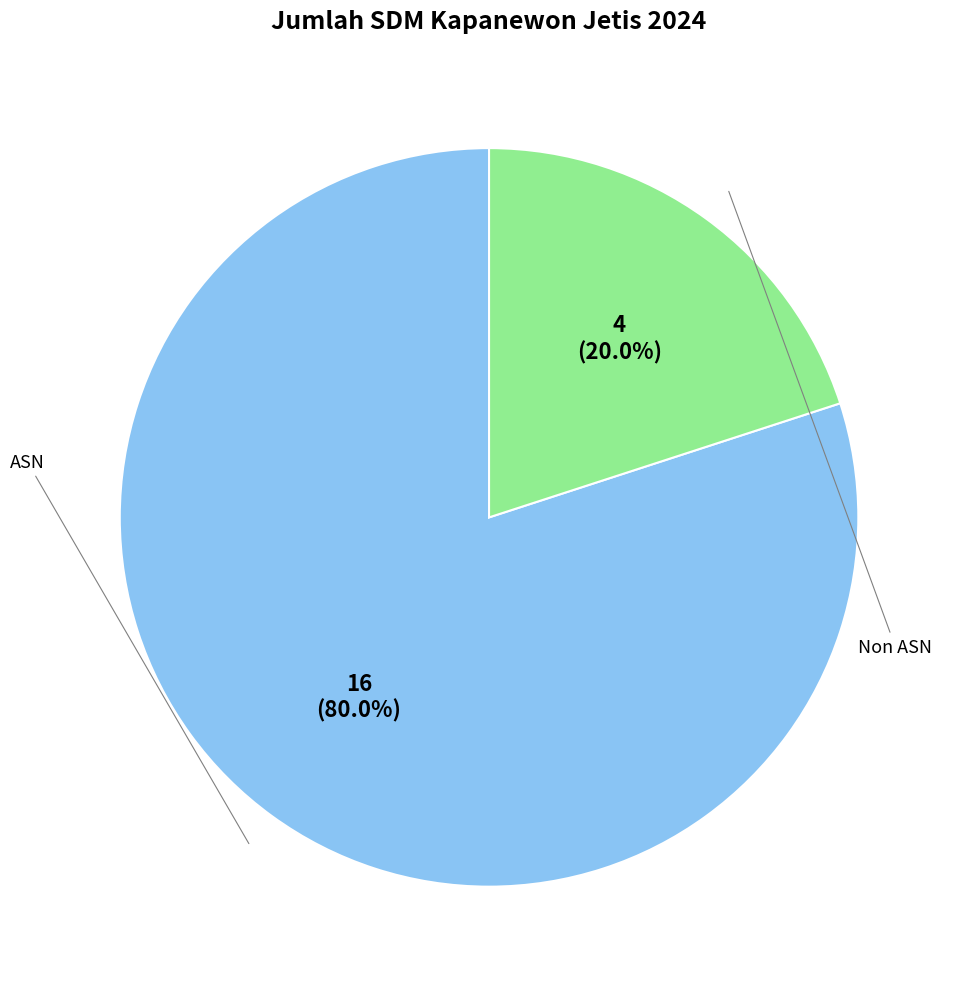

Is there a majority slice in this chart?

Yes